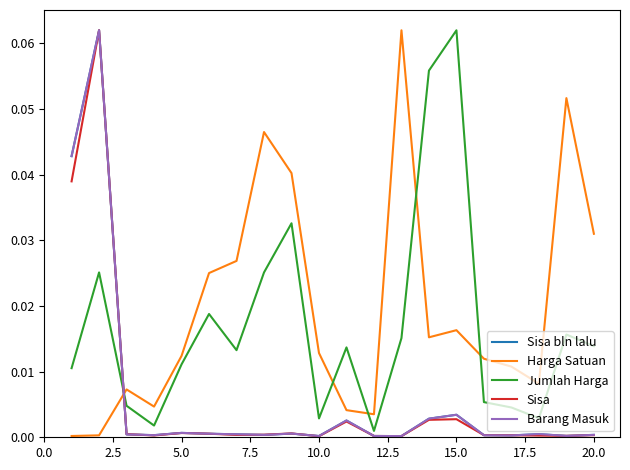

How many interior local valleys does the Sisa bln lalu series have?

6